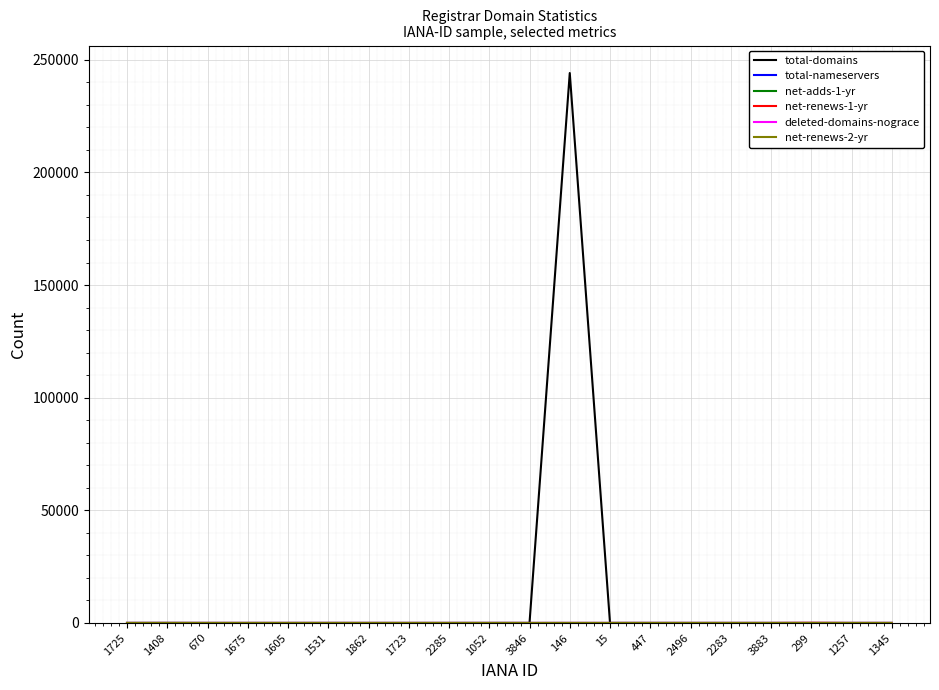

What is the difference between the second highest and minimum values in the total-domains series?

18